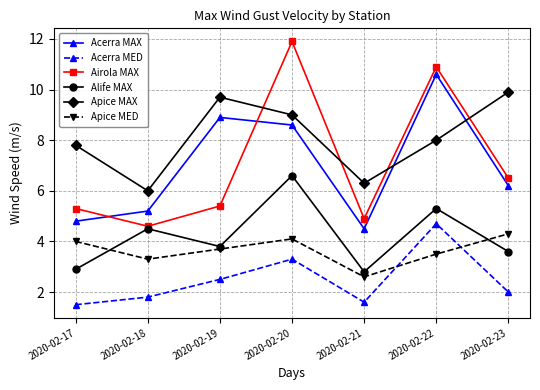

True or false: Acerra MED and Alife MAX cross at least once.

False